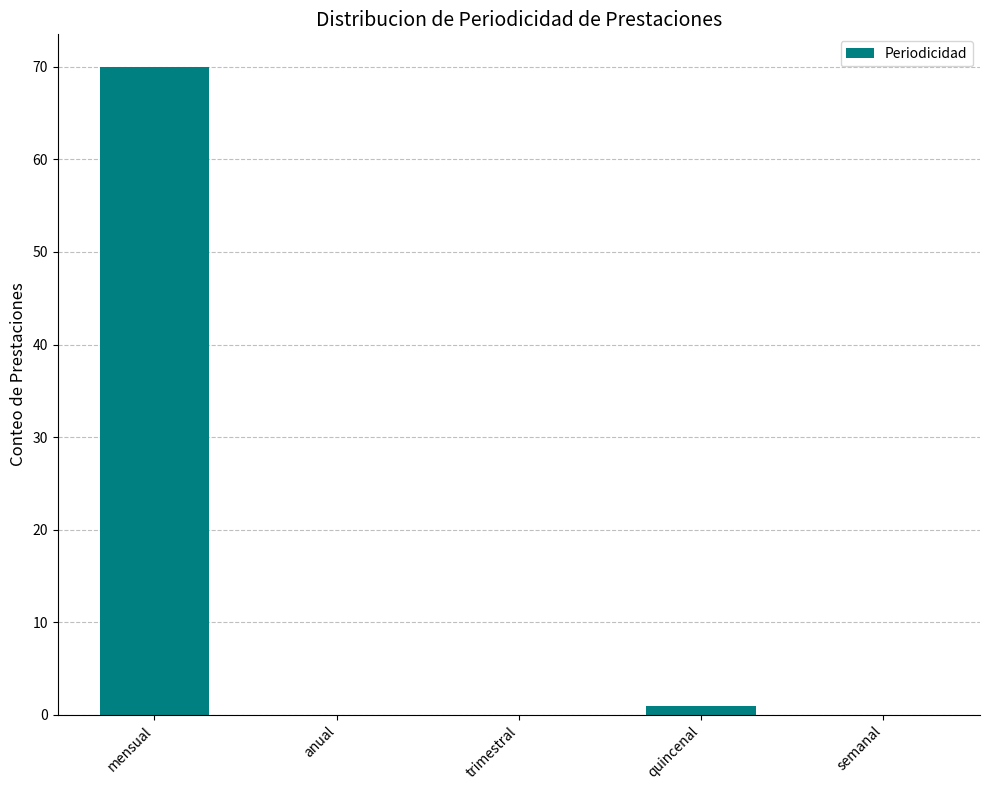

Reading left to right, list all the values displayed in this chart.

70	0	0	1	0